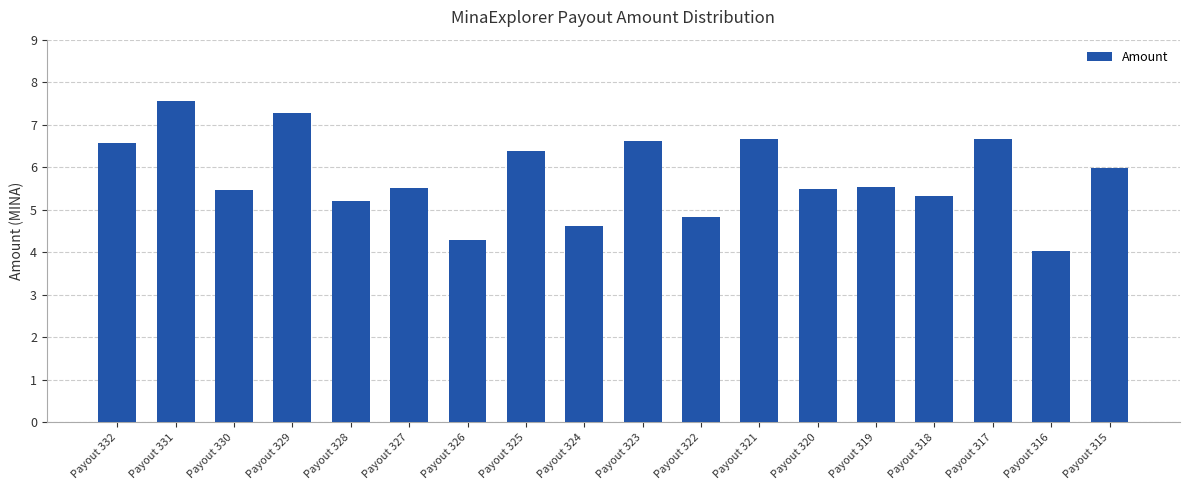

Does the chart contain any negative values?

No